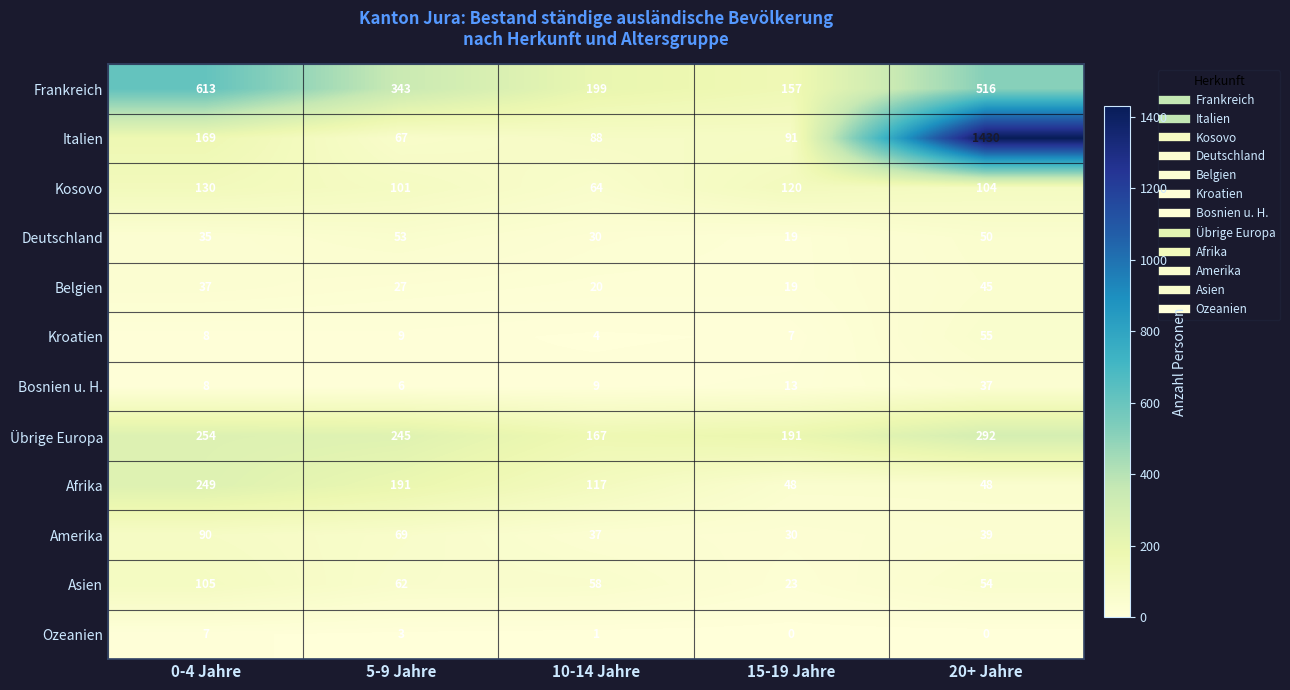

What is the sum of all Frankreich values?

1828